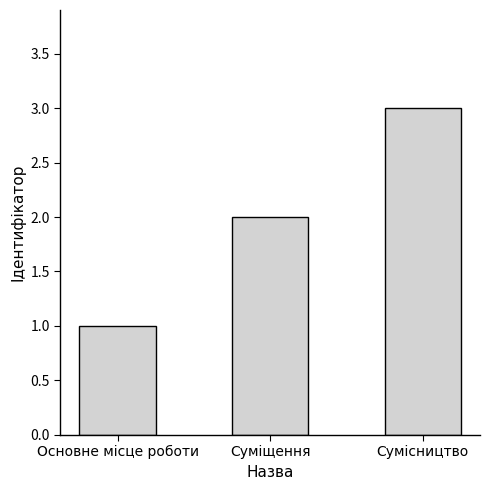

What is the label of the 2nd bar from the right?

Суміщення